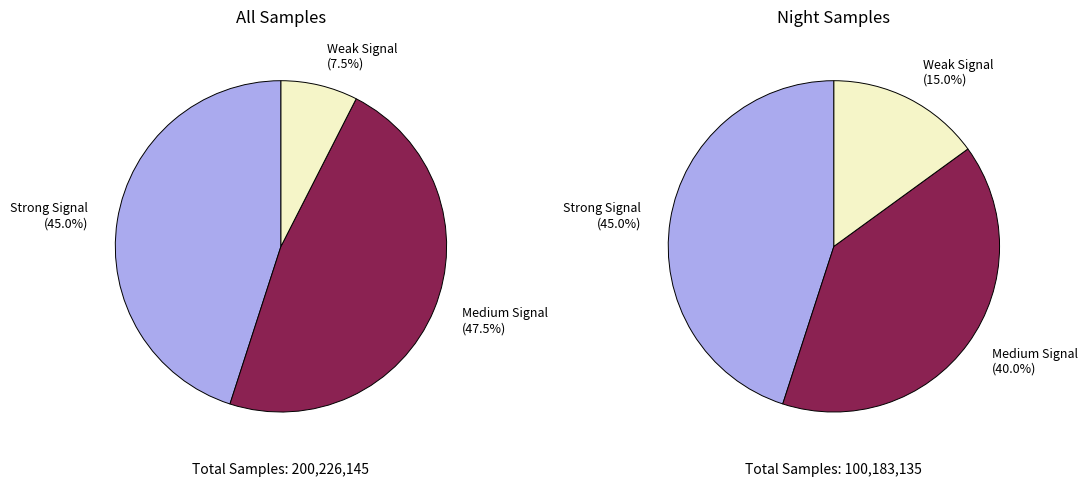

Does any single category account for the majority?

No